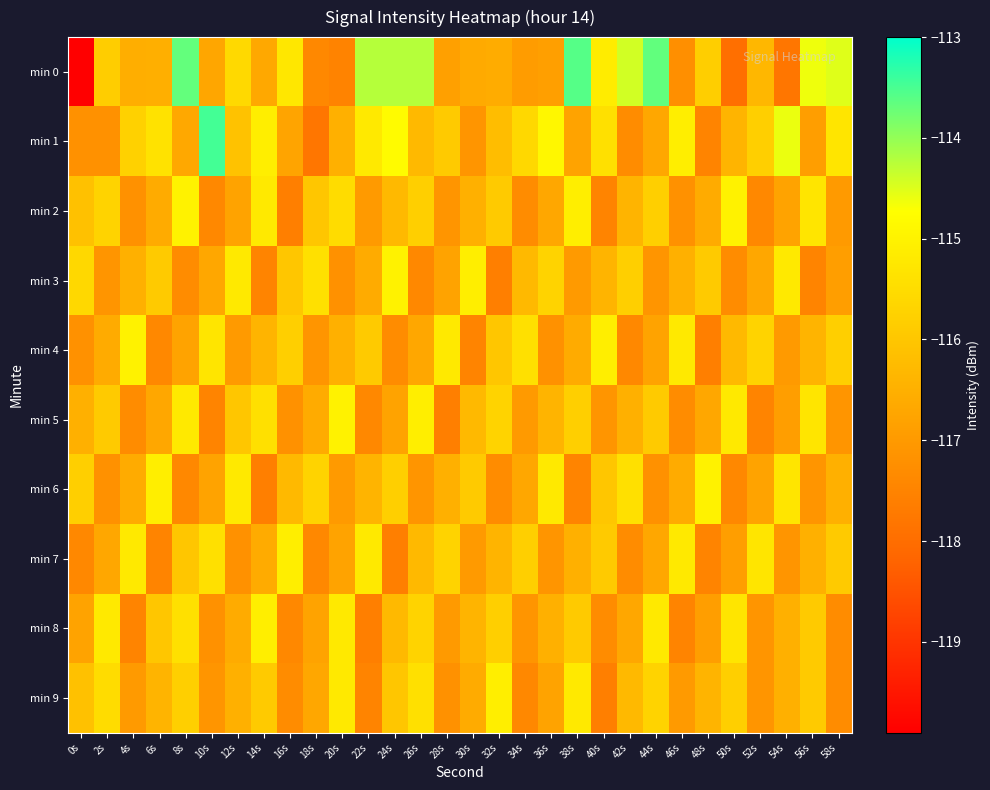

Between 16s and 42s, which is larger?

42s